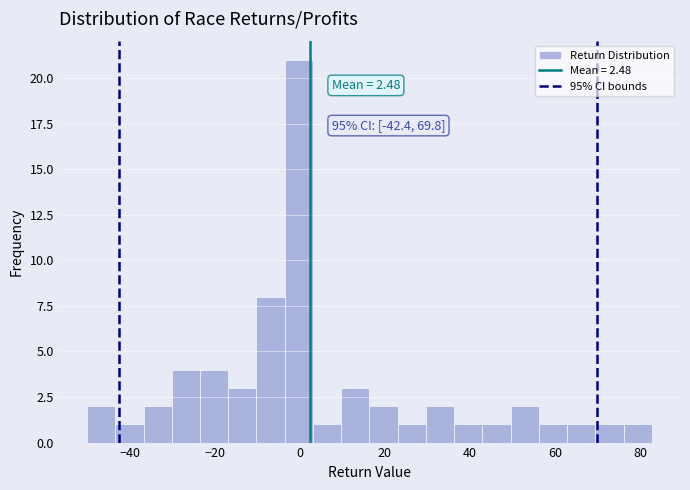

Around what value on the x-axis is the tallest bar? Give the approximate position of its centre, as read against the axis.

0